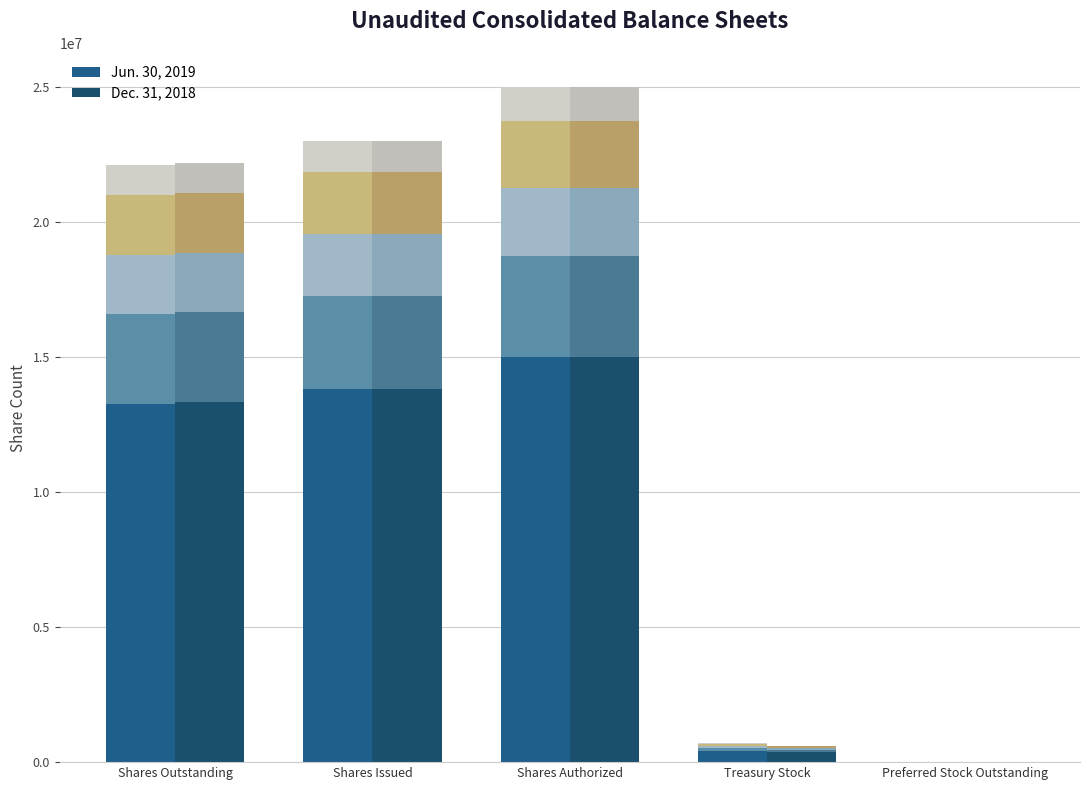

Which series has the largest range (max minus min)?

Jun. 30, 2019